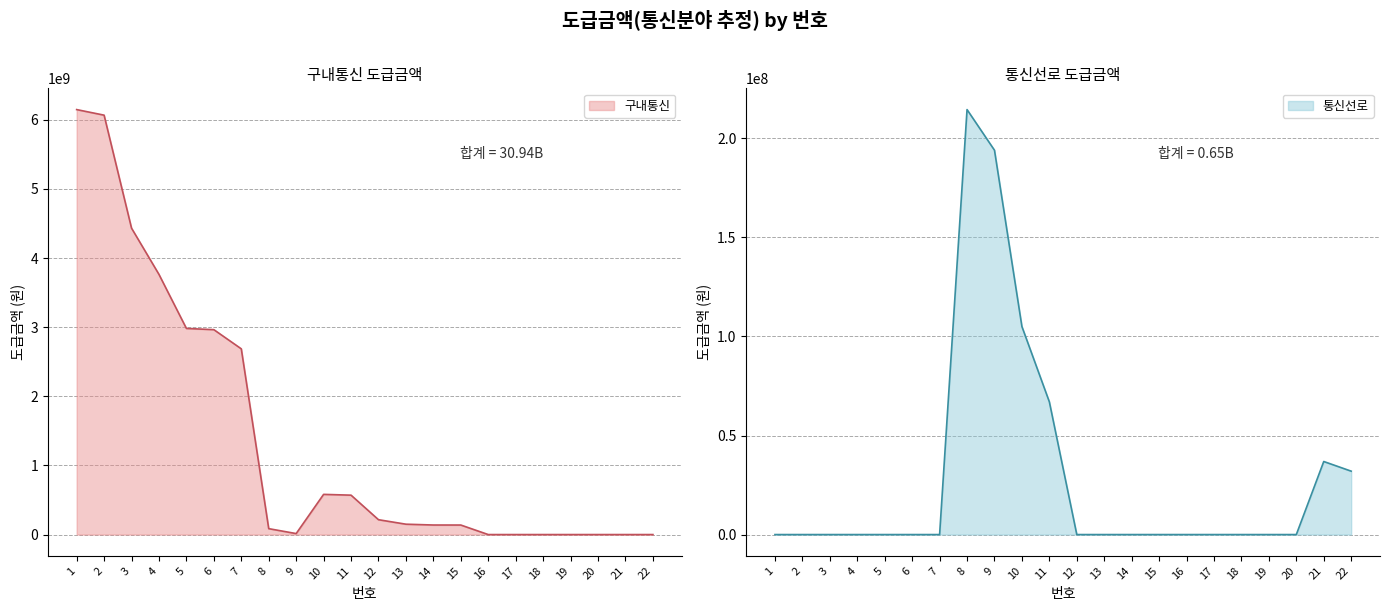

Which series has the largest total across all categories?

구내통신